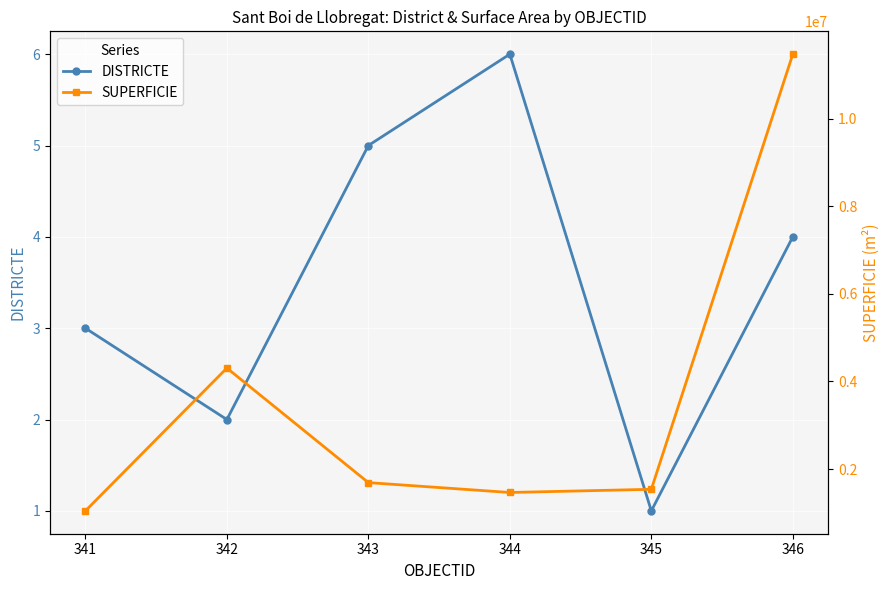

What is the sum of all SUPERFICIE values?

21521486.1